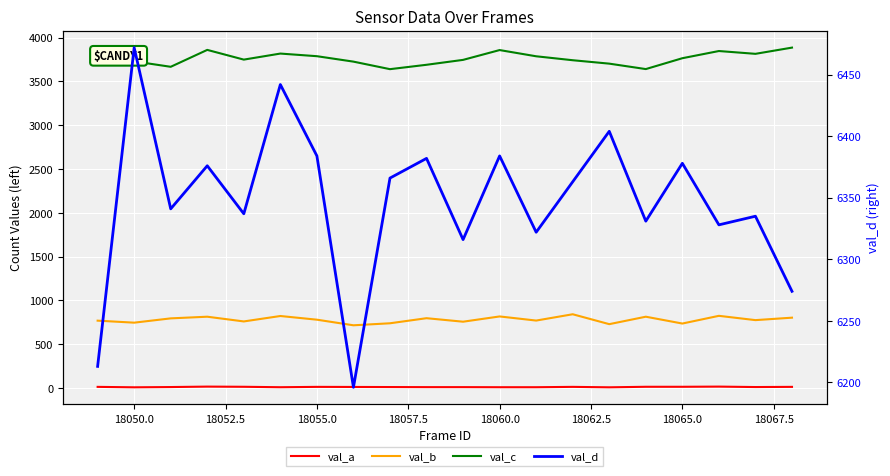

Reading left to right, transcribe all the data shown in this chart.

val_a: 13	8	11	16	14	9	13	12	11	10	10	9	9	13	8	14	14	16	11	13
val_b: 769	746	795	814	760	822	780	716	739	797	757	817	770	842	729	814	736	824	775	803
val_c: 3755	3729	3667	3860	3749	3818	3788	3726	3640	3690	3746	3858	3787	3742	3703	3641	3765	3847	3815	3886
val_d: 6213	6472	6341	6376	6337	6442	6384	6196	6366	6382	6316	6384	6322	6363	6404	6331	6378	6328	6335	6274